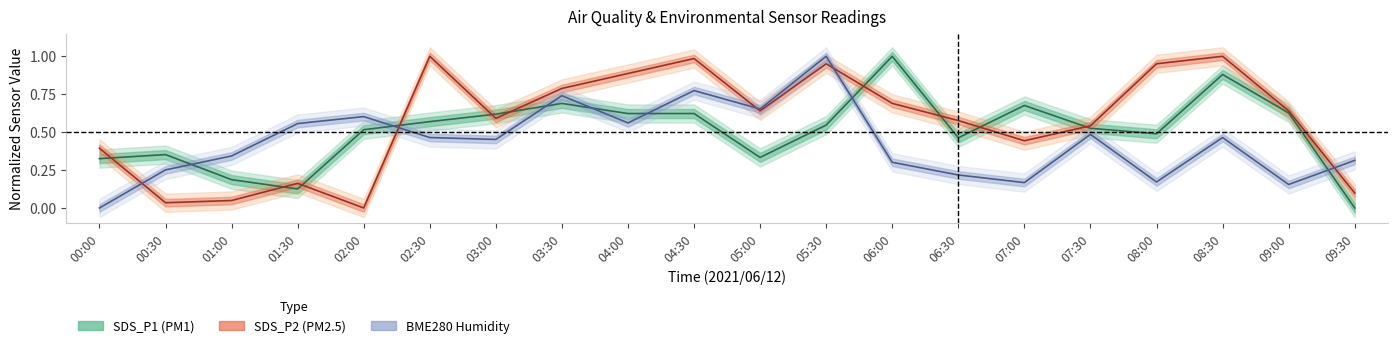

True or false: SDS_P1 center and SDS_P2 center cross at least once.

True